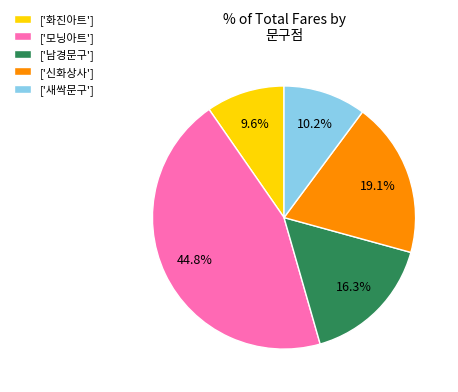

How many segments does this pie chart have?

5